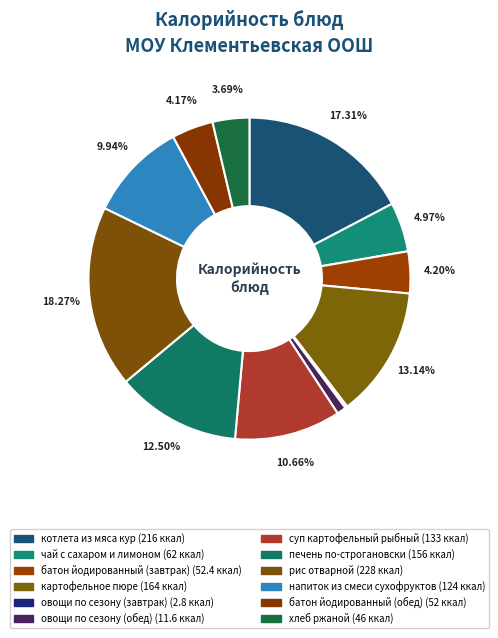

To the nearest percent, what is the difference between the суп картофельный рыбный and напиток из смеси сухофруктов slice percentages?

1%